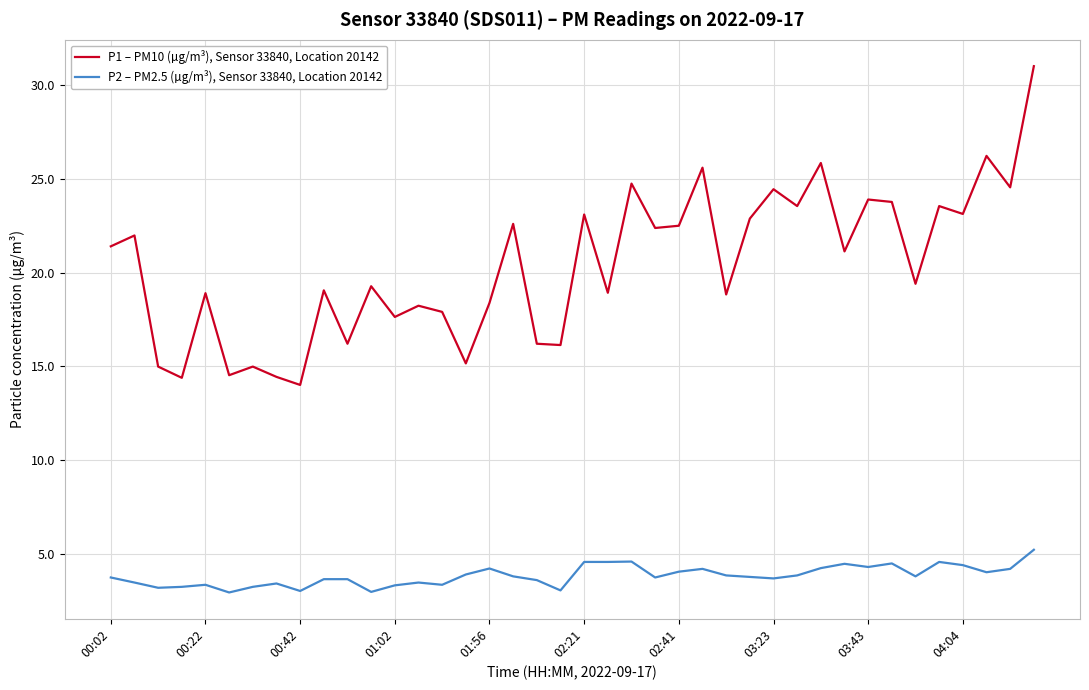

Which series has the widest spread of values?

P1 – PM10 (µg/m³), Sensor 33840, Location 20142